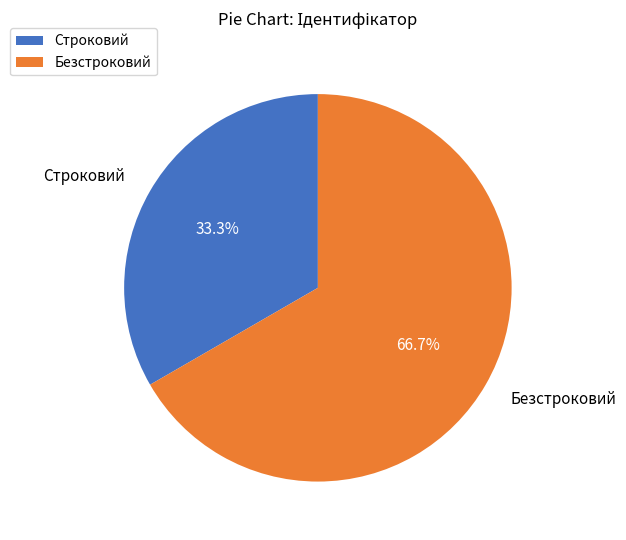

Which category accounts for the majority?

Безстроковий